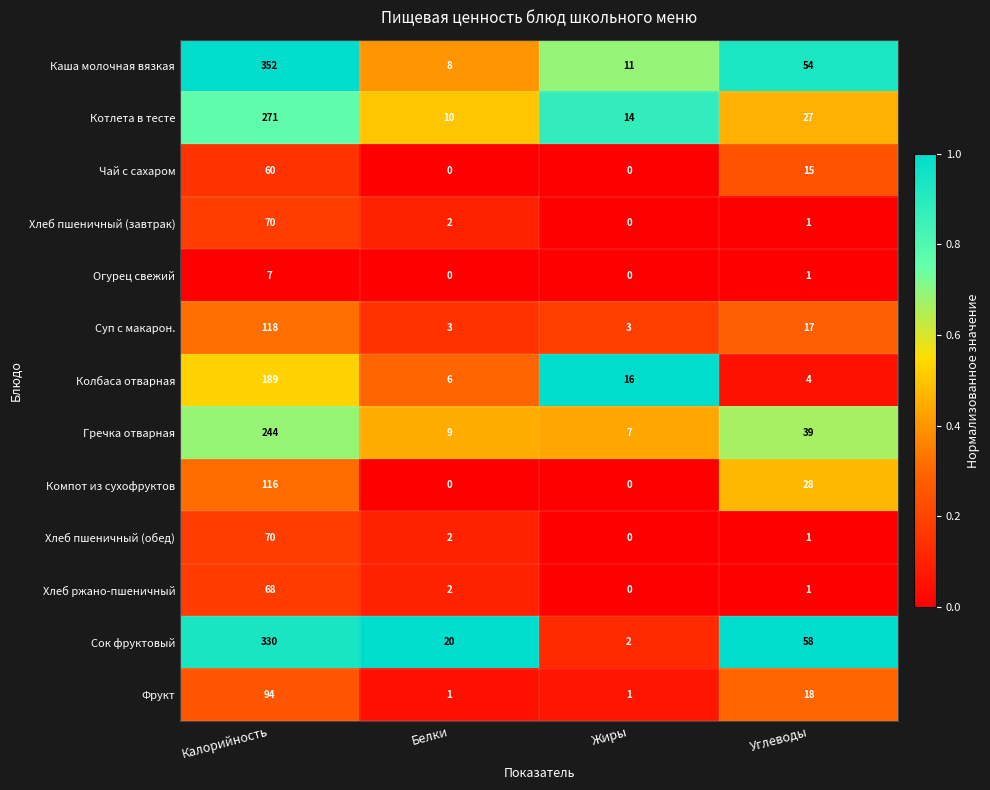

At how many categories does at least one series exceed 0?

4